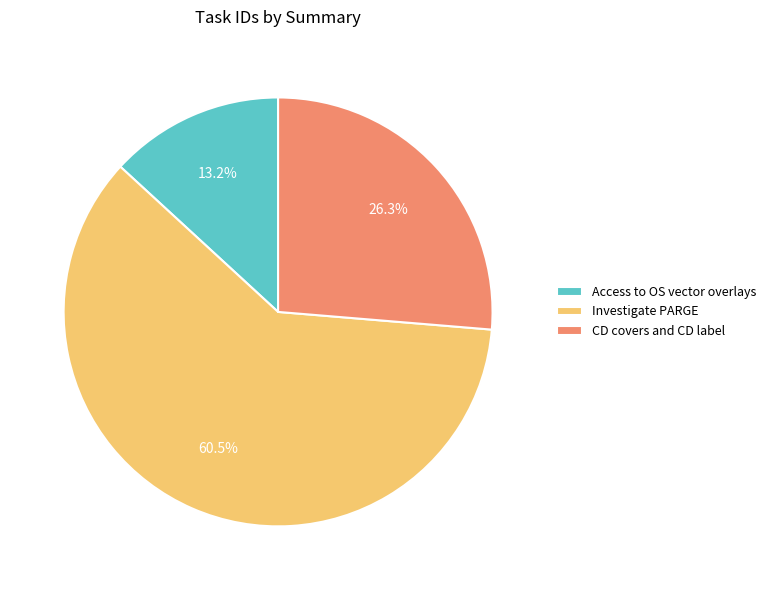

To the nearest percent, what portion does Access to OS vector overlays represent?

13%